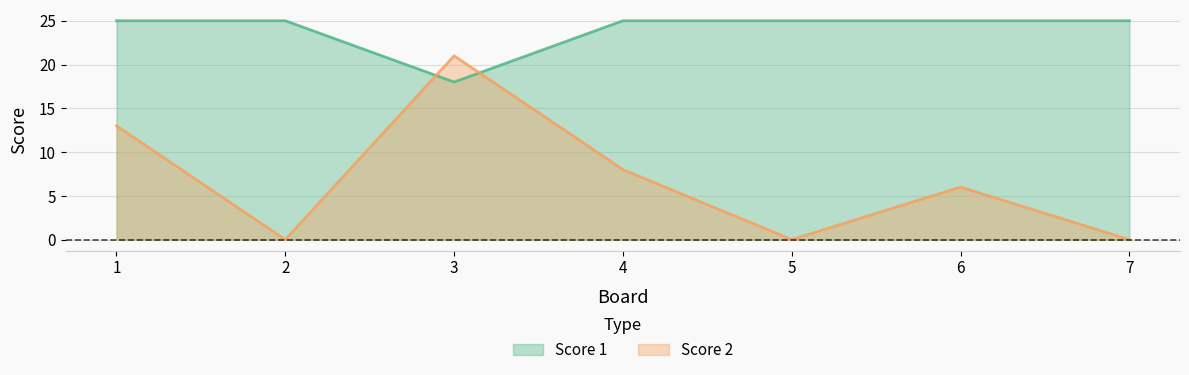

What is the sum of all Score 2 values?

48